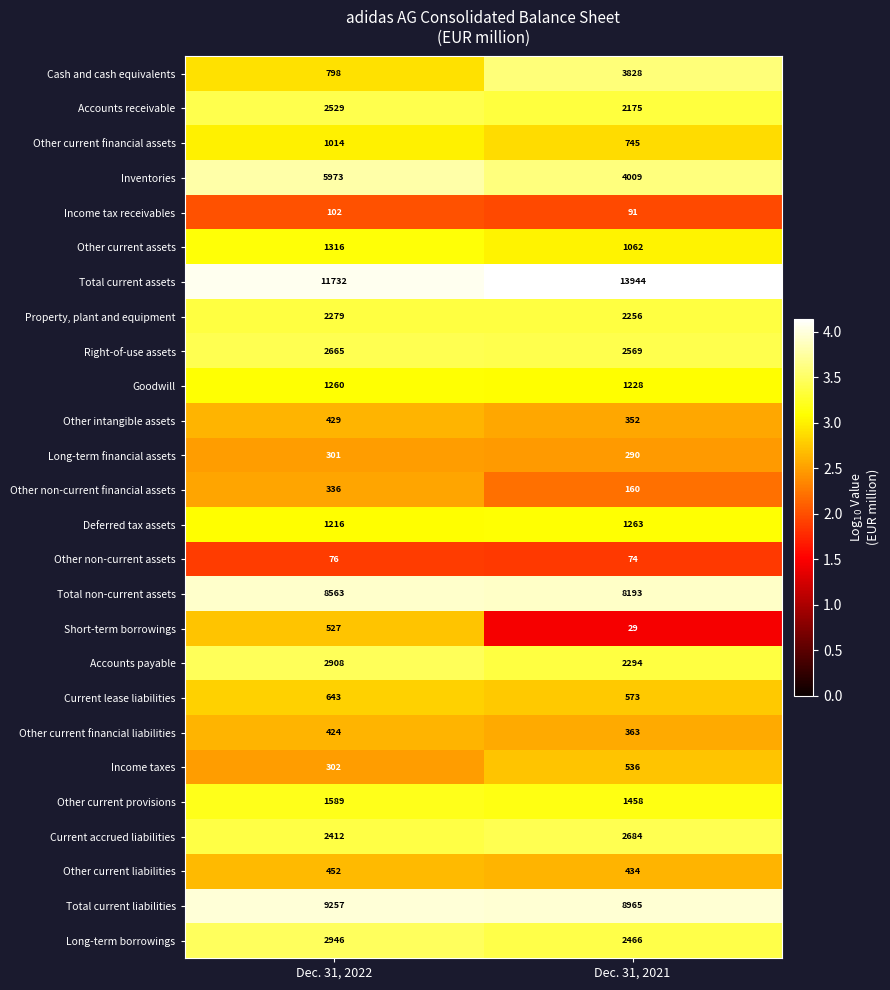

What is the total value across all series at Dec. 31, 2022?

62049